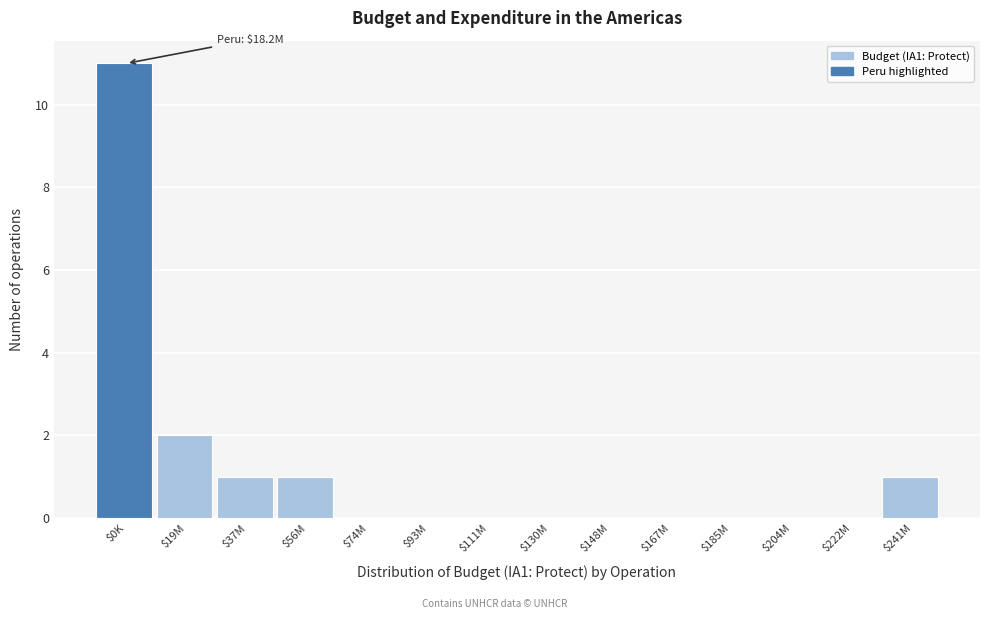

True or false: the data shows 2 at $19M.

True